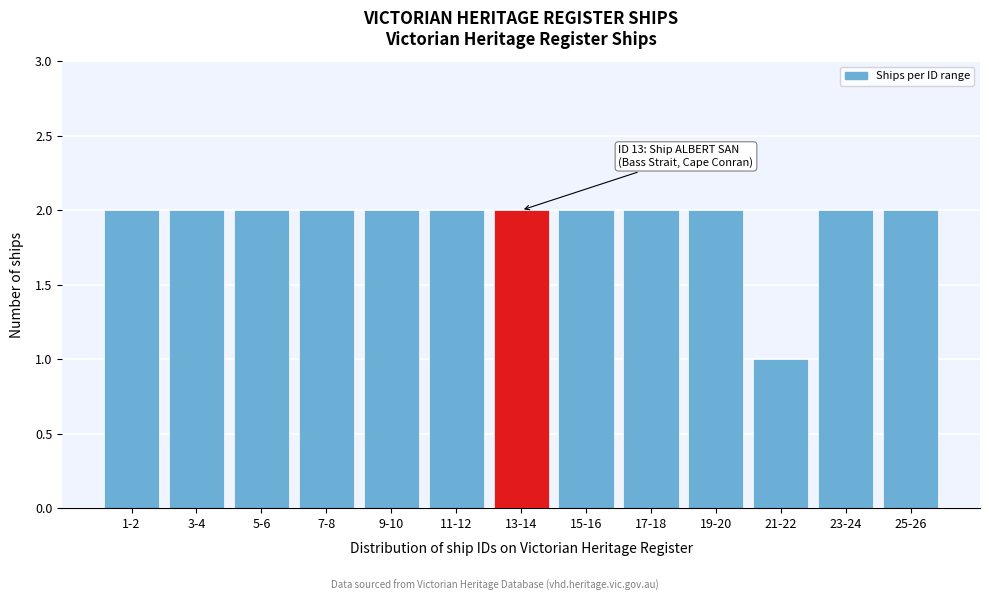

Reading left to right, what are all the values shown in this chart?

2	2	2	2	2	2	2	2	2	2	1	2	2